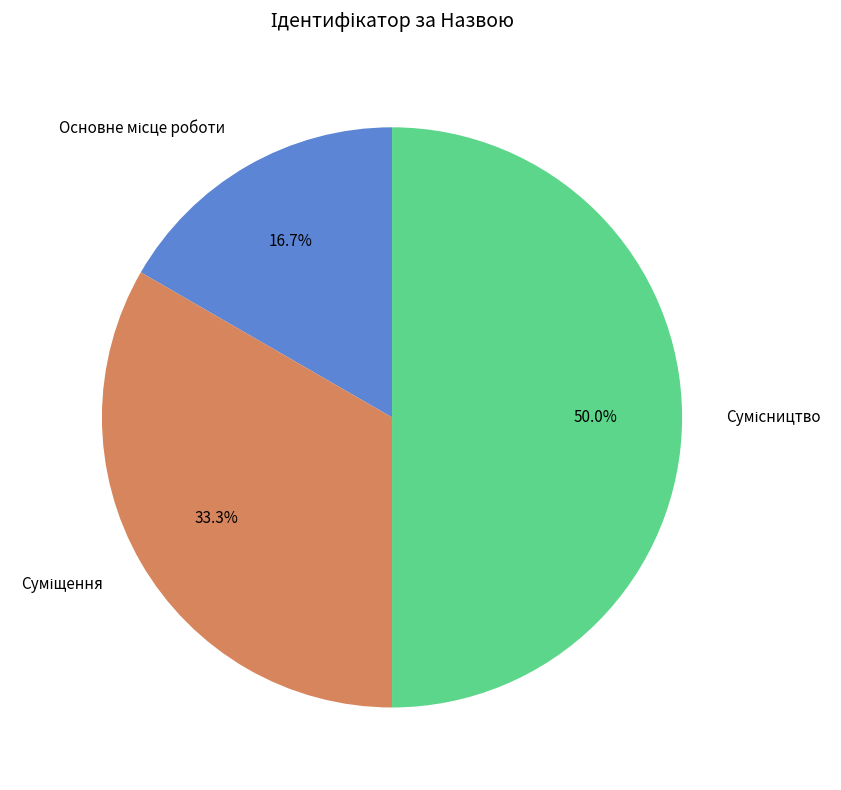

Combined, do Сумісництво and Суміщення account for over 50%?

Yes